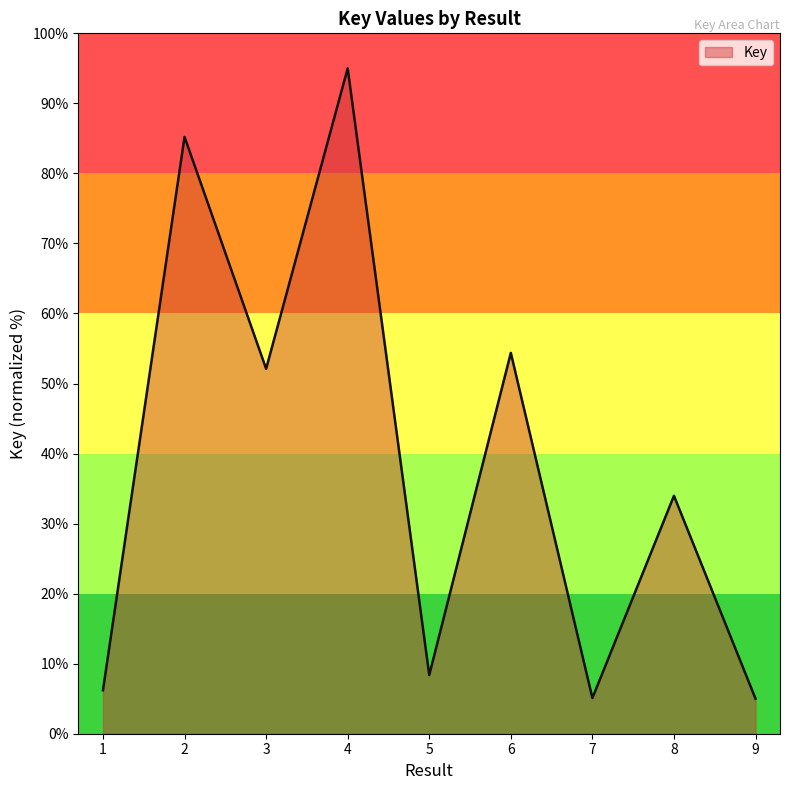

What is the minimum value shown in the chart?

5.0